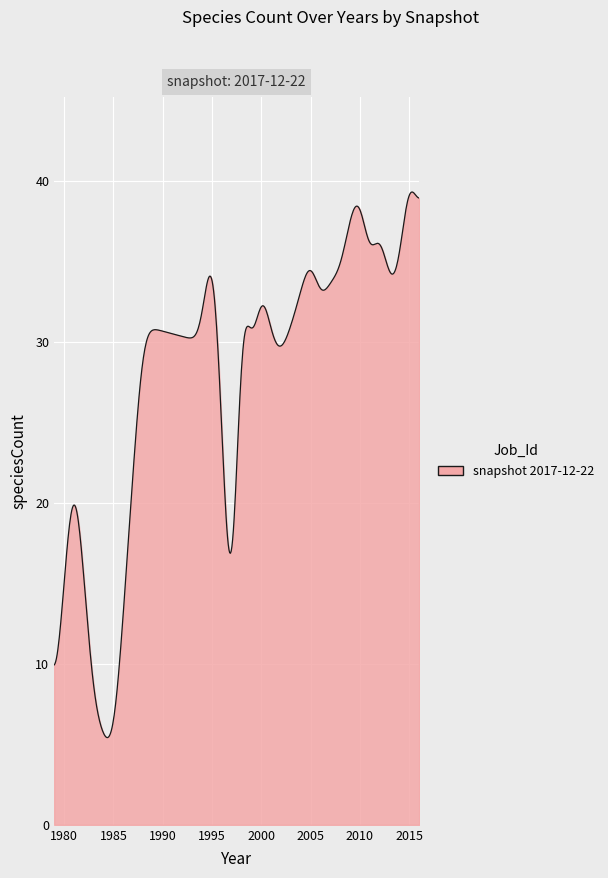

How many lines are shown in the chart?

1